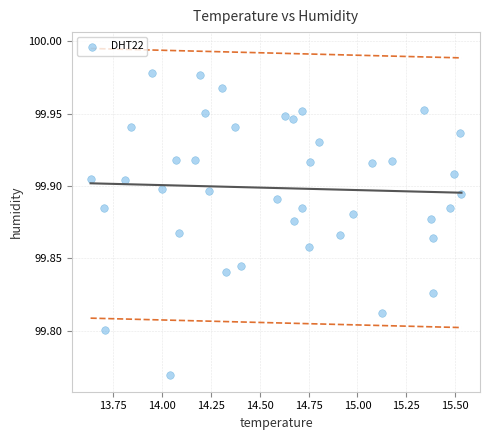

What is the range of X values (max minus min)?

1.9